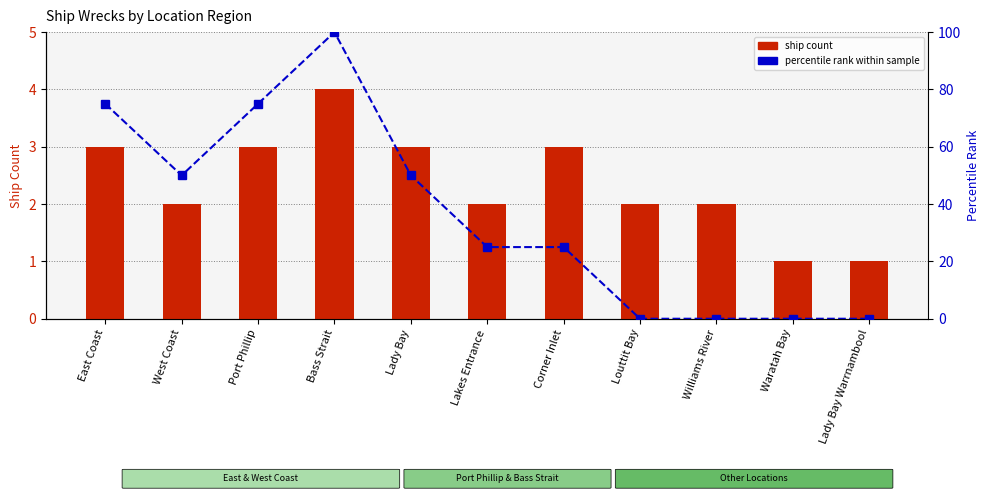

Between Corner Inlet and Lakes Entrance, which is larger?

Corner Inlet